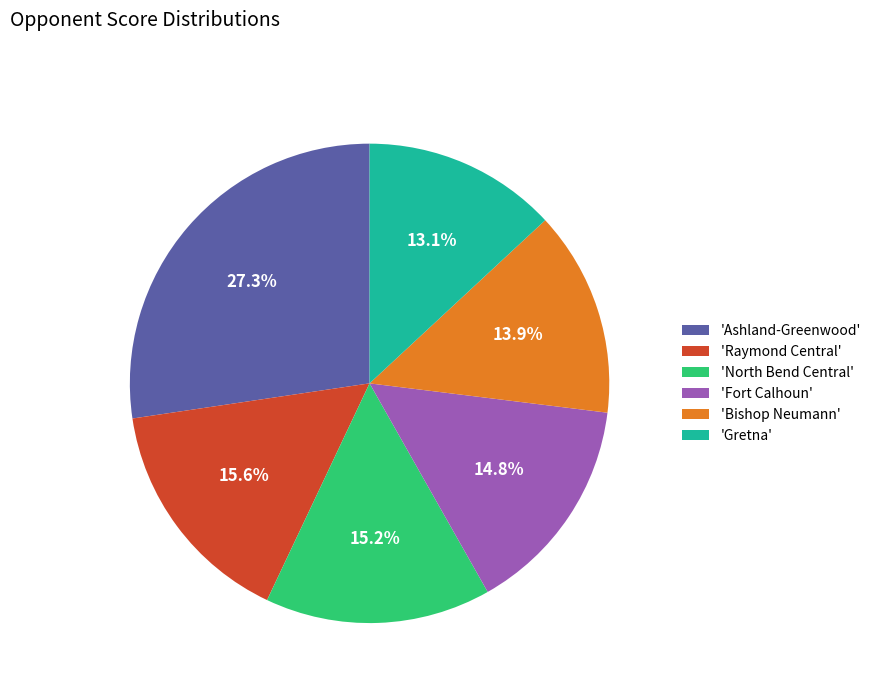

What is the smallest slice in the pie chart?

'Gretna'